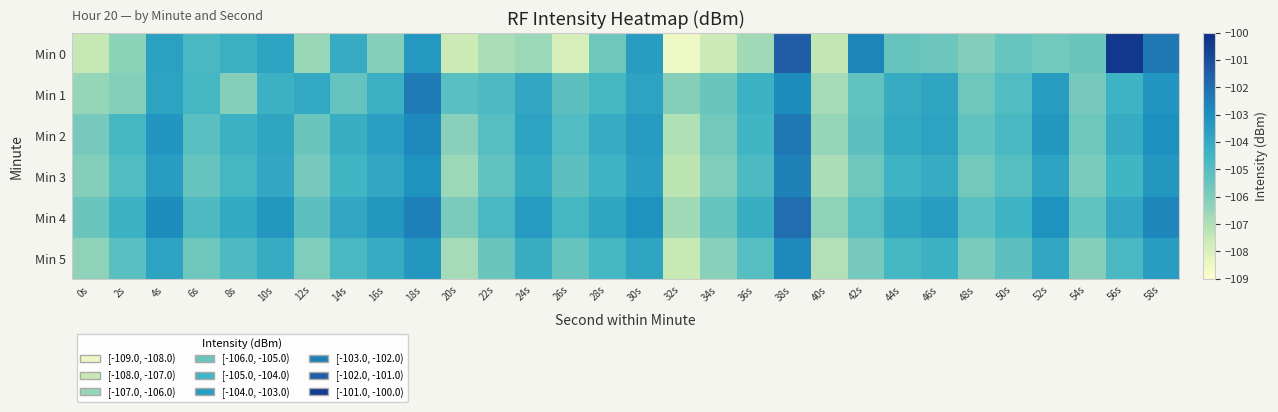

Reading left to right, extract all data points from this chart.

Min 0: 0s=-107.5	2s=-106.3	4s=-103.6	6s=-104.7	8s=-104.3	10s=-103.8	12s=-106.5	14s=-104.1	16s=-106.1	18s=-103.3	20s=-107.6	22s=-106.9	24s=-106.6	26s=-107.9	28s=-105.6	30s=-103.5	32s=-108.5	34s=-107.6	36s=-106.7	38s=-101.5	40s=-107.4	42s=-102.6	44s=-105.4	46s=-105.6	48s=-106.1	50s=-105.4	52s=-105.7	54s=-105.5	56s=-100.4	58s=-102.3
Min 1: 0s=-106.5	2s=-106.2	4s=-103.7	6s=-104.6	8s=-106.1	10s=-104.3	12s=-104.0	14s=-105.4	16s=-104.3	18s=-102.4	20s=-105.1	22s=-104.8	24s=-103.9	26s=-105.2	28s=-104.6	30s=-103.7	32s=-106.1	34s=-105.5	36s=-104.3	38s=-102.9	40s=-106.8	42s=-105.3	44s=-104.1	46s=-103.8	48s=-105.6	50s=-104.9	52s=-103.5	54s=-105.8	56s=-104.4	58s=-103.2
Min 2: 0s=-105.8	2s=-104.6	4s=-103.2	6s=-105.1	8s=-104.3	10s=-103.8	12s=-105.5	14s=-104.2	16s=-103.6	18s=-102.8	20s=-106.2	22s=-105.0	24s=-103.7	26s=-104.9	28s=-104.1	30s=-103.4	32s=-107.0	34s=-105.7	36s=-104.5	38s=-102.3	40s=-106.5	42s=-105.2	44s=-104.0	46s=-103.7	48s=-105.3	50s=-104.7	52s=-103.3	54s=-105.6	56s=-104.1	58s=-103.0
Min 3: 0s=-106.1	2s=-104.9	4s=-103.5	6s=-105.4	8s=-104.6	10s=-103.9	12s=-105.8	14s=-104.5	16s=-103.9	18s=-103.1	20s=-106.6	22s=-105.3	24s=-104.0	26s=-105.2	28s=-104.4	30s=-103.6	32s=-107.3	34s=-106.0	36s=-104.8	38s=-102.6	40s=-106.9	42s=-105.6	44s=-104.4	46s=-104.1	48s=-105.7	50s=-105.0	52s=-103.7	54s=-105.9	56s=-104.5	58s=-103.3
Min 4: 0s=-105.5	2s=-104.3	4s=-102.9	6s=-104.8	8s=-104.0	10s=-103.3	12s=-105.2	14s=-103.9	16s=-103.3	18s=-102.5	20s=-105.9	22s=-104.7	24s=-103.4	26s=-104.6	28s=-103.8	30s=-103.1	32s=-106.7	34s=-105.4	36s=-104.2	38s=-102.0	40s=-106.3	42s=-105.0	44s=-103.8	46s=-103.5	48s=-105.1	50s=-104.4	52s=-103.1	54s=-105.3	56s=-103.9	58s=-102.7
Min 5: 0s=-106.3	2s=-105.1	4s=-103.7	6s=-105.6	8s=-104.8	10s=-104.1	12s=-106.0	14s=-104.7	16s=-104.1	18s=-103.3	20s=-106.8	22s=-105.5	24s=-104.2	26s=-105.4	28s=-104.6	30s=-103.8	32s=-107.5	34s=-106.2	36s=-105.0	38s=-102.8	40s=-107.1	42s=-105.8	44s=-104.6	46s=-104.3	48s=-105.9	50s=-105.2	52s=-103.9	54s=-106.1	56s=-104.7	58s=-103.5